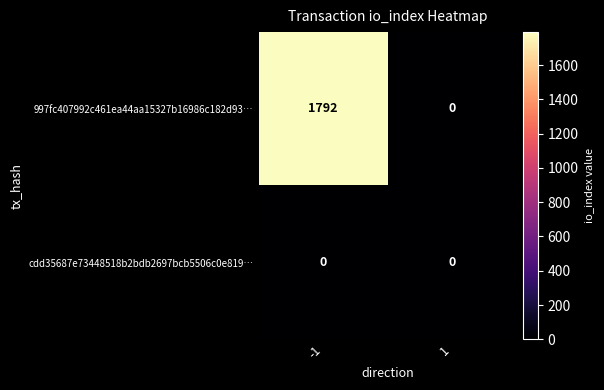

At how many categories does at least one series exceed 931?

1